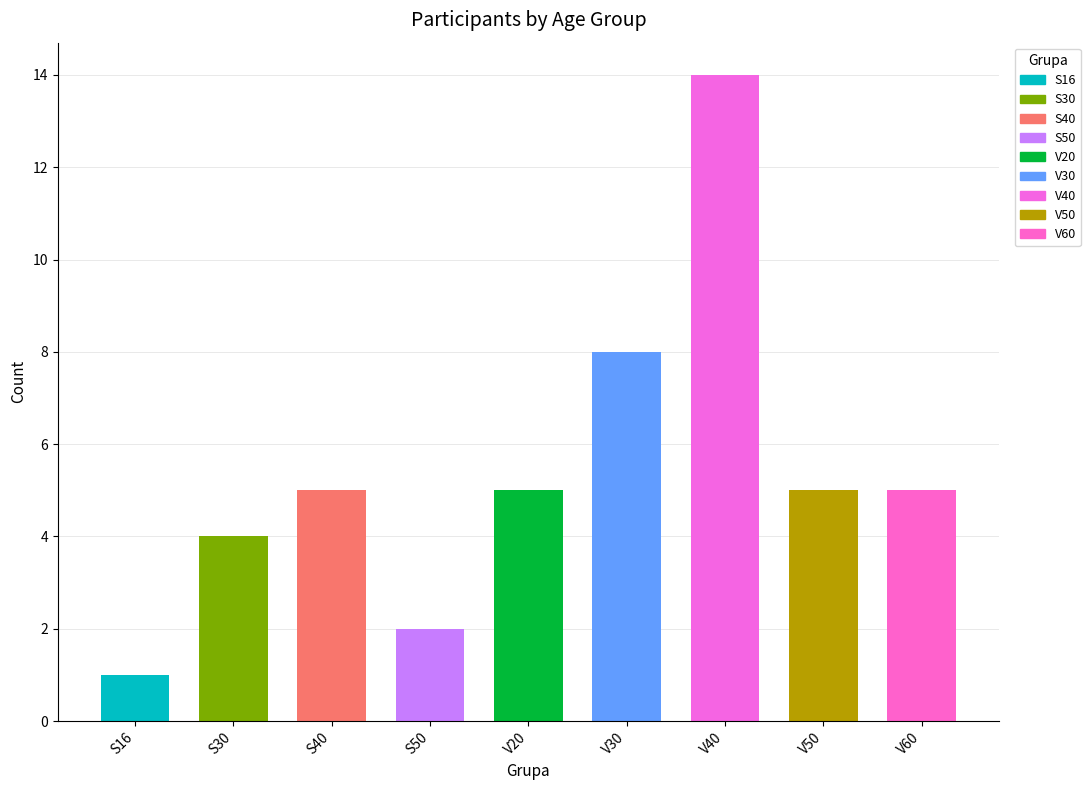

What is the difference between the second highest and minimum values?

7